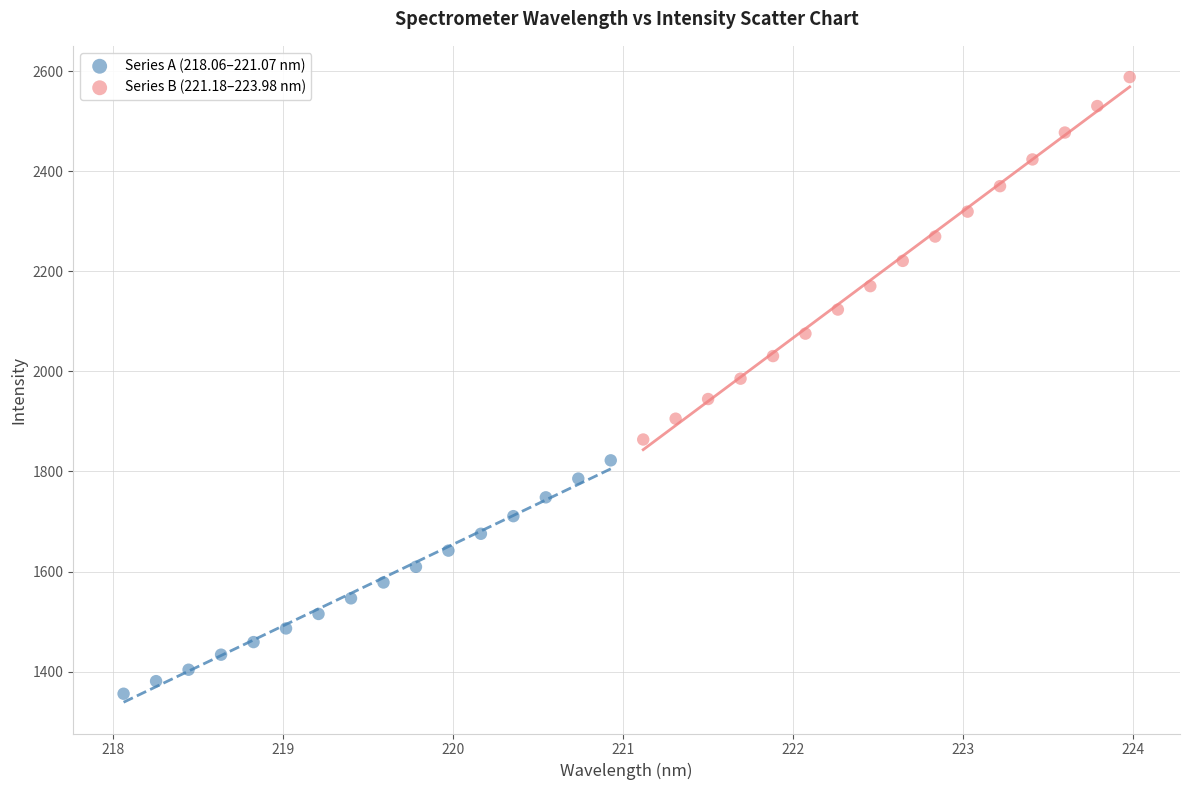

Which series has the widest spread of Y values?

Series B (221.18–223.98 nm)